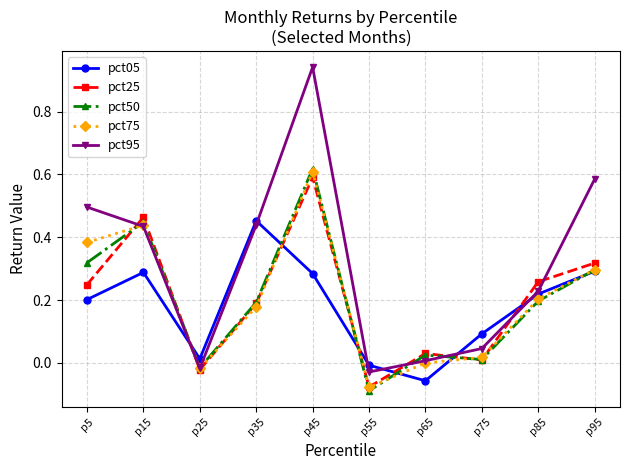

Between p15 and p45, which series saw the biggest shift?

pct95